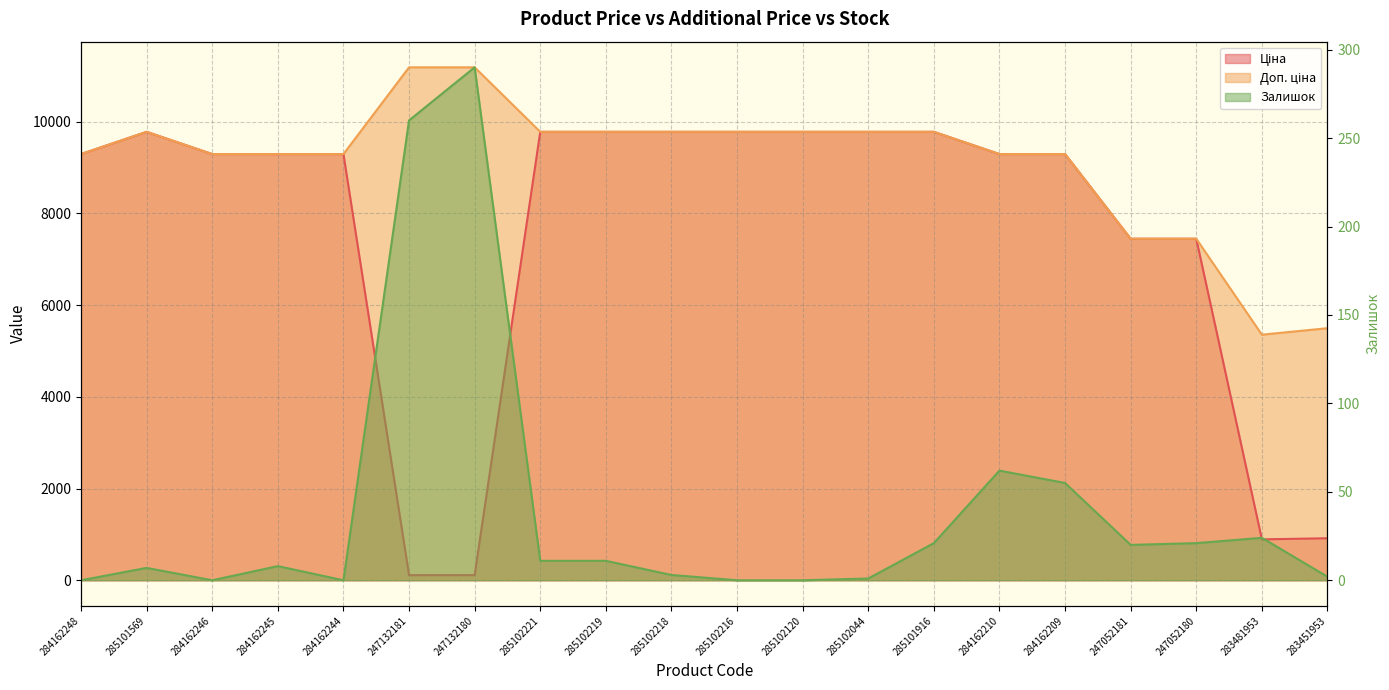

What is the difference between the highest and lowest values at 285102120?

9775.5